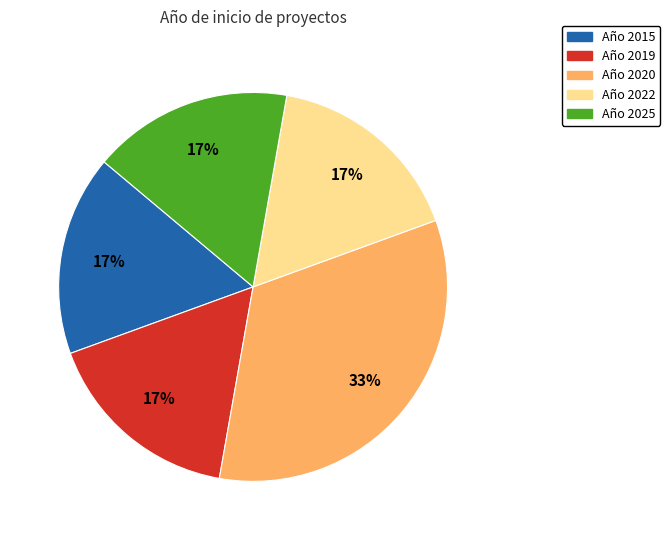

Is there a majority slice in this chart?

No